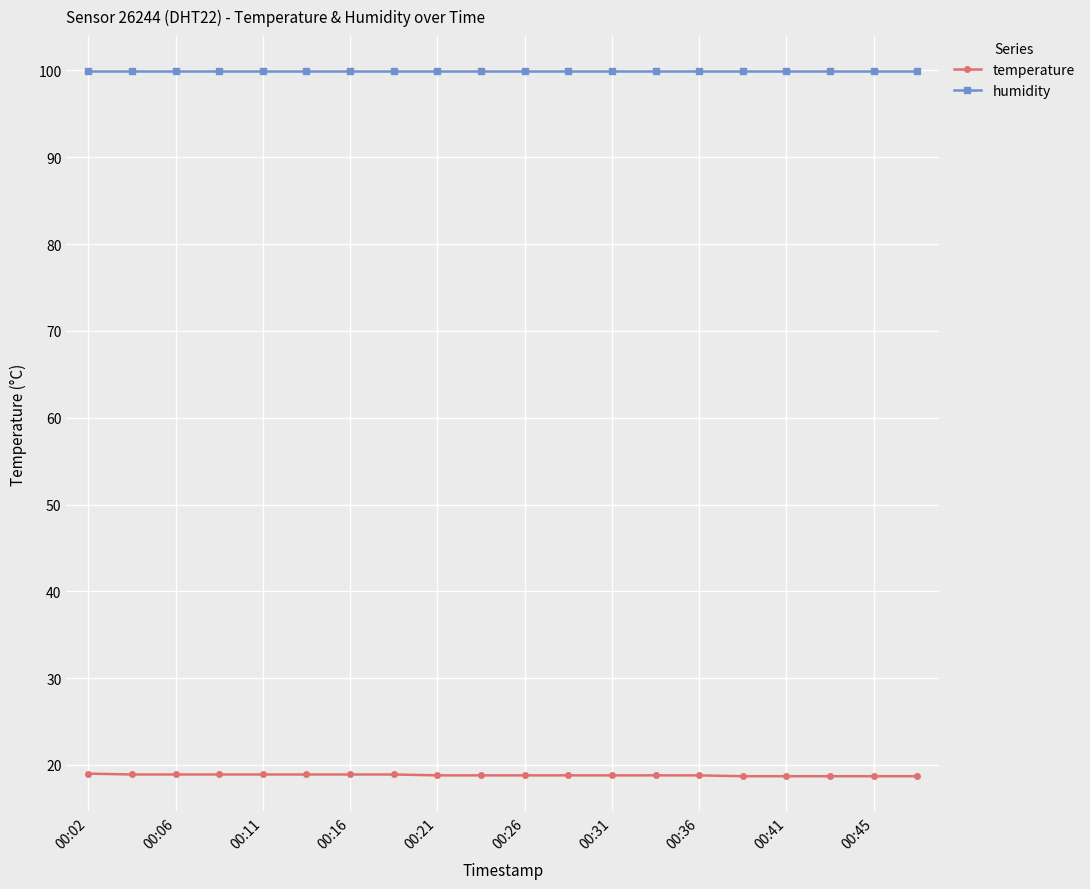

What is the value of the humidity point at the 13th from the left?

99.9